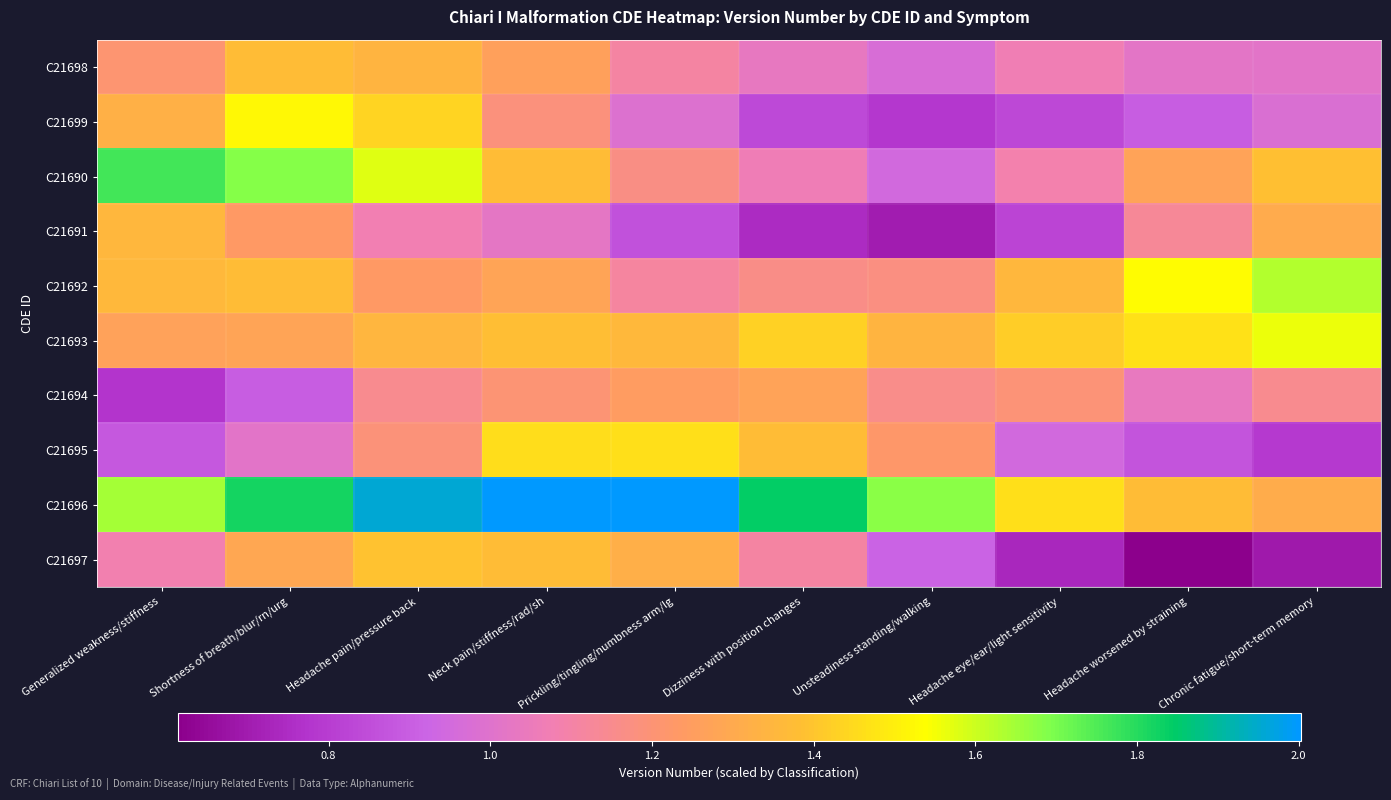

At Neck pain/stiffness/rad/sh, list the series in order from smallest to largest.

C21691, C21699, C21694, C21698, C21692, C21697, C21690, C21693, C21695, C21696